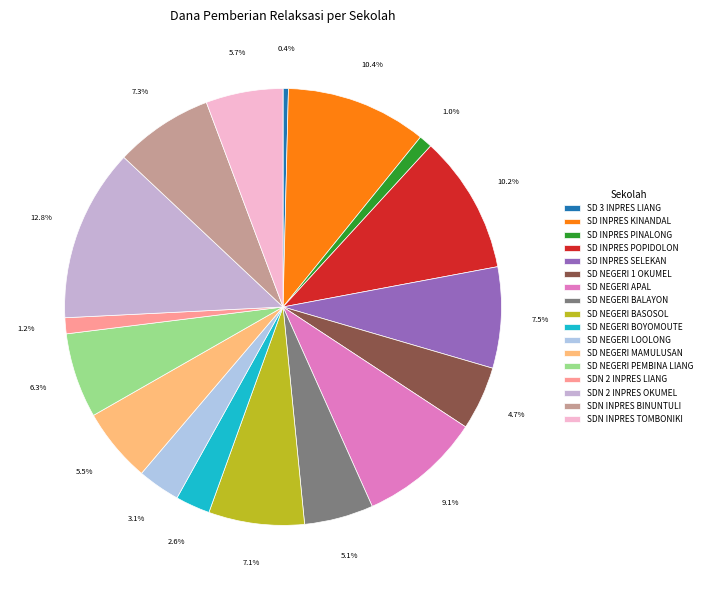

To the nearest percent, what percentage of the pie is SD NEGERI APAL?

9%